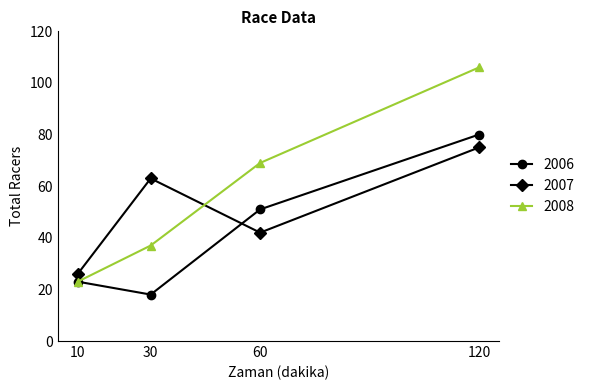

What is the difference between the 2006 values at 120 and 30?

62